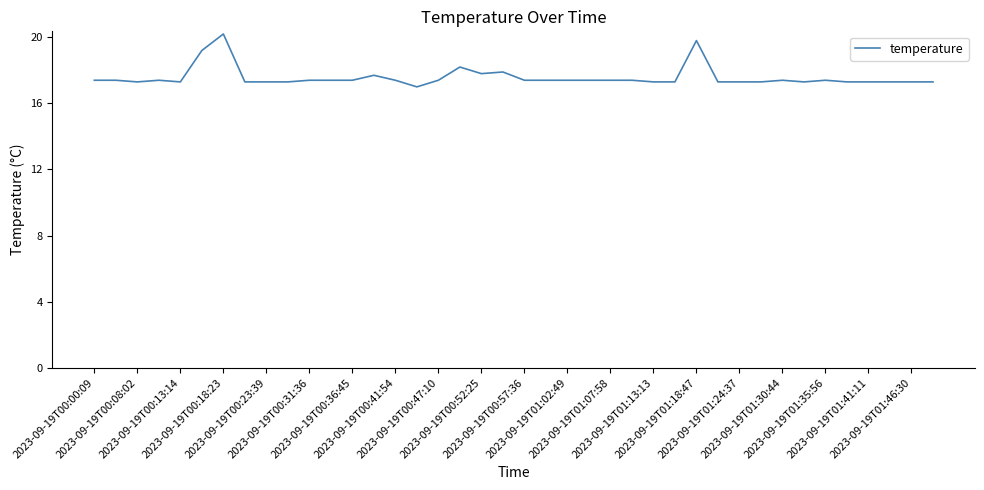

What is the difference between the second highest and minimum values?

2.8